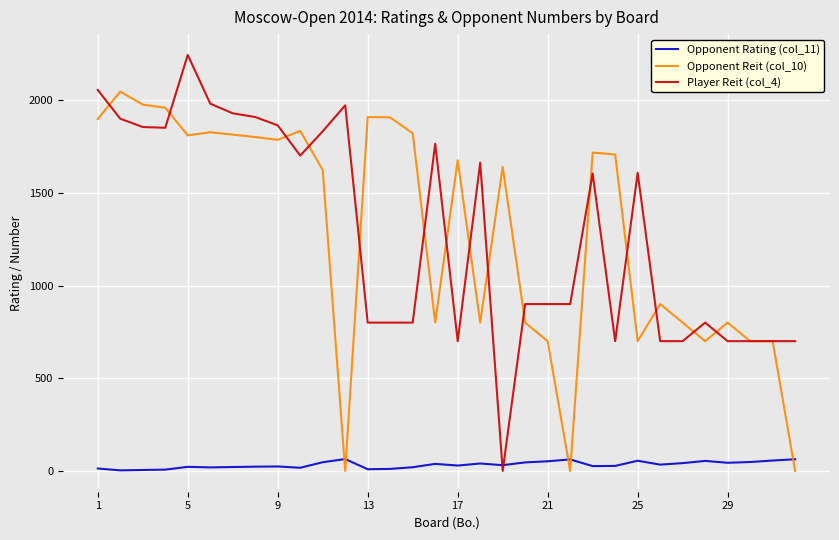

What is the maximum value shown in the chart?

2244